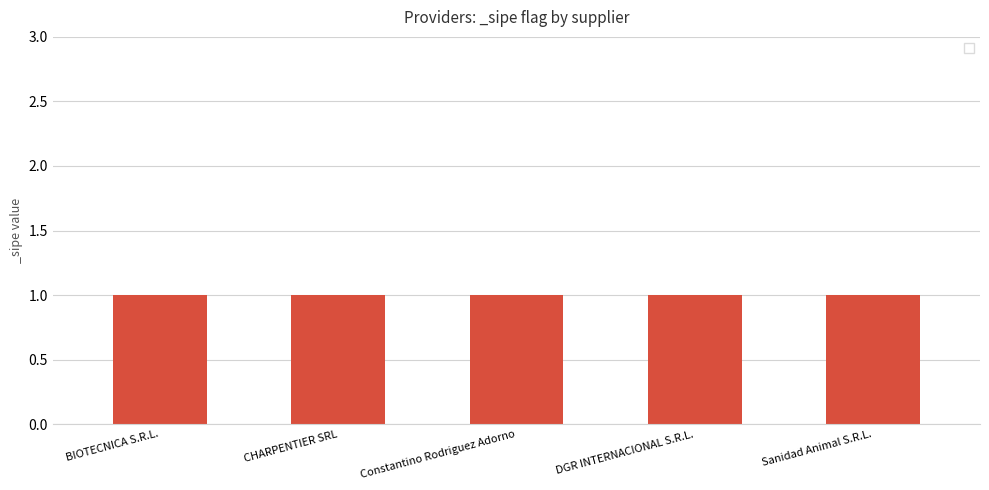

True or false: _sipe has a value of 0 at Constantino Rodriguez Adorno.

False